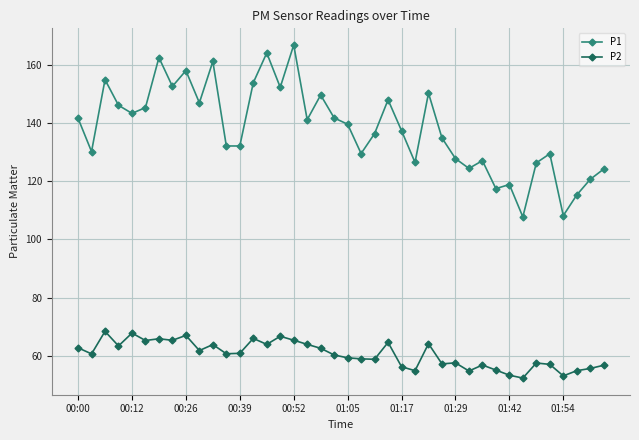

How many lines are shown in the chart?

2